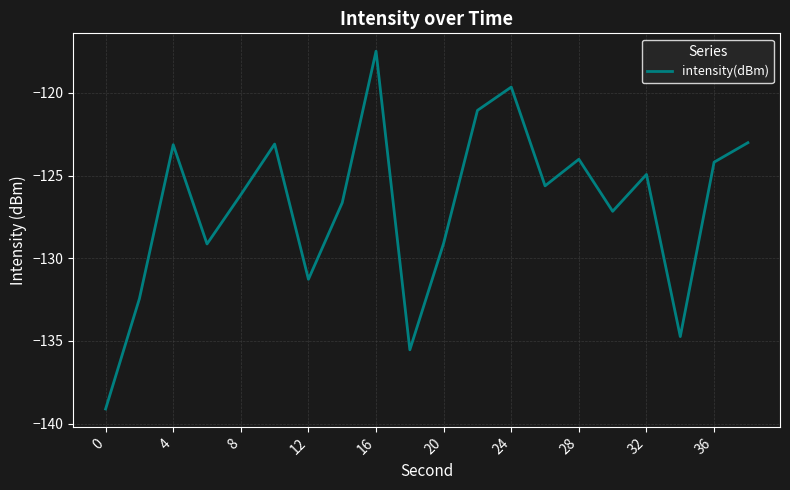

What is the minimum value shown in the chart?

-139.1